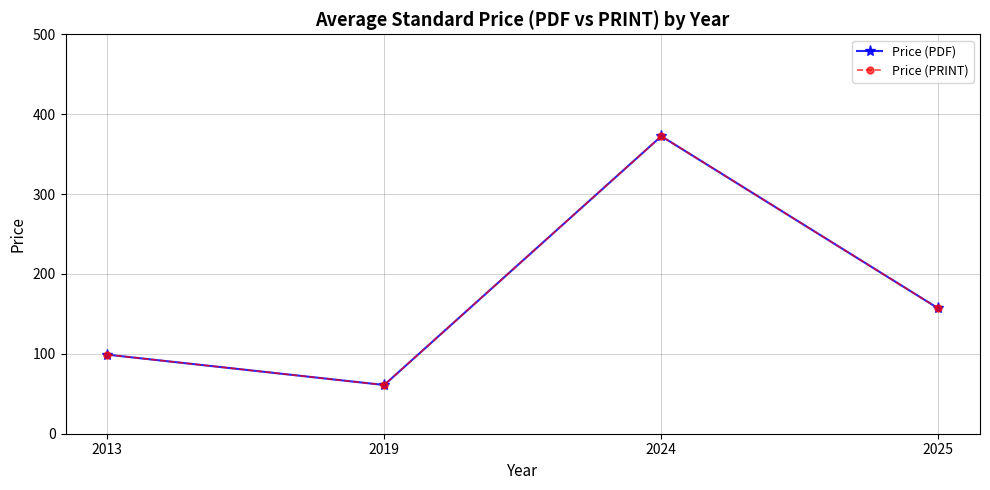

Read the Price (PDF) value at 2013.

99.0